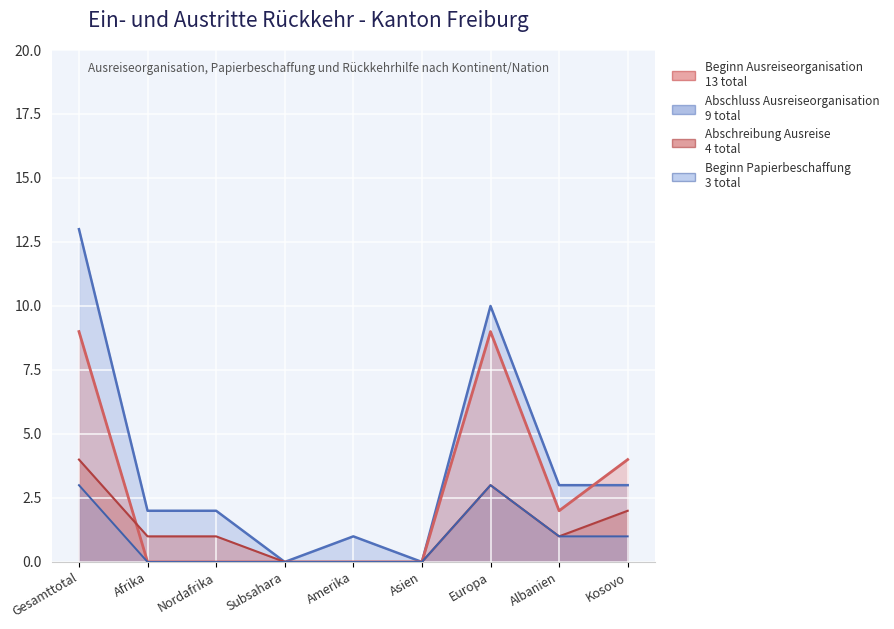

Between Gesamttotal and Albanien, which series saw the biggest shift?

Beginn Ausreiseorganisation (col_15)